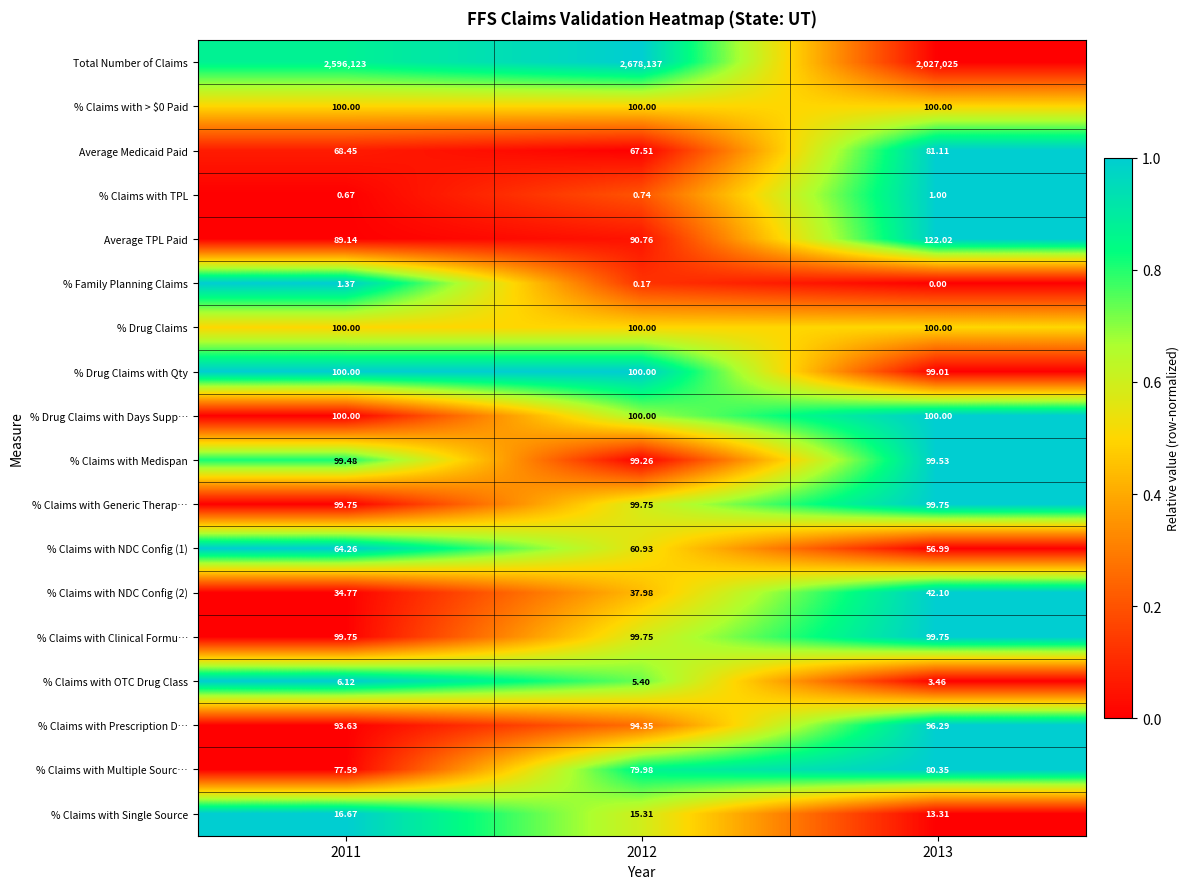

Which series has the largest total across all categories?

Total Number of Claims